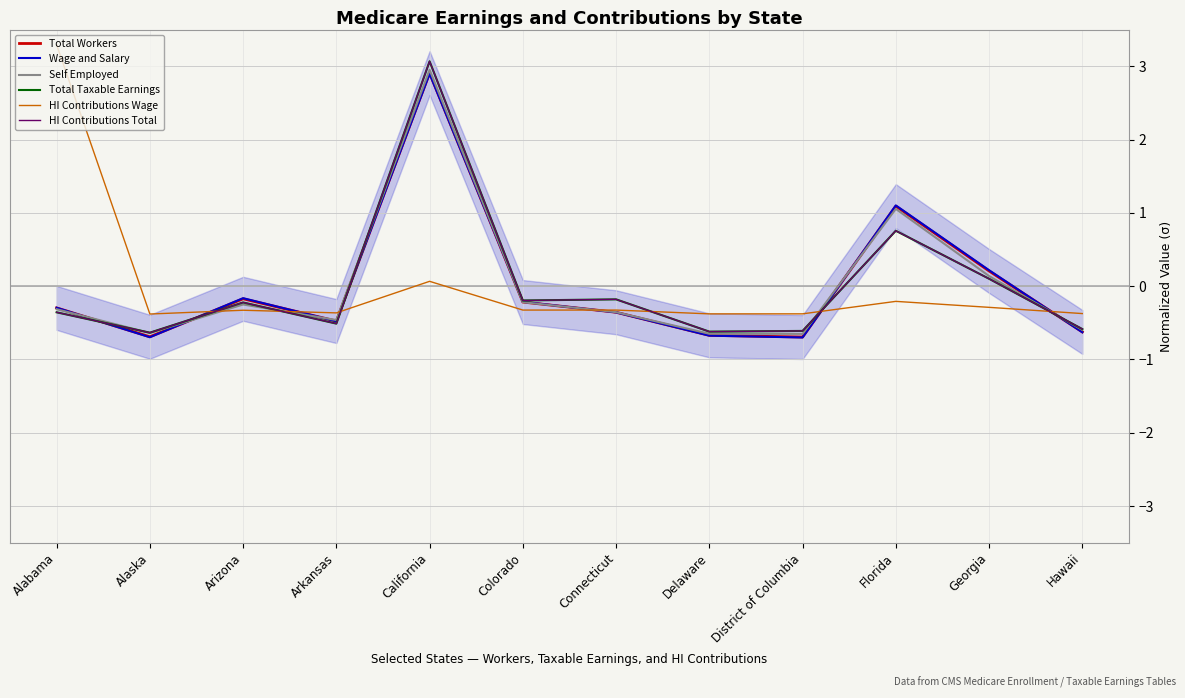

What is the value of the HI Contributions Wage point at the 2nd from the left?

-0.4